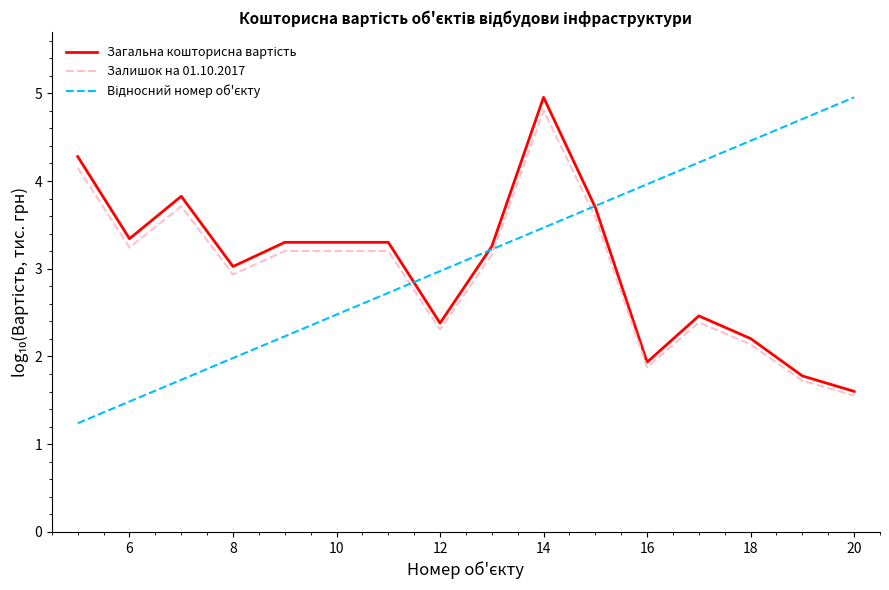

What is the minimum value for Залишок на 01.10.2017?

1.6